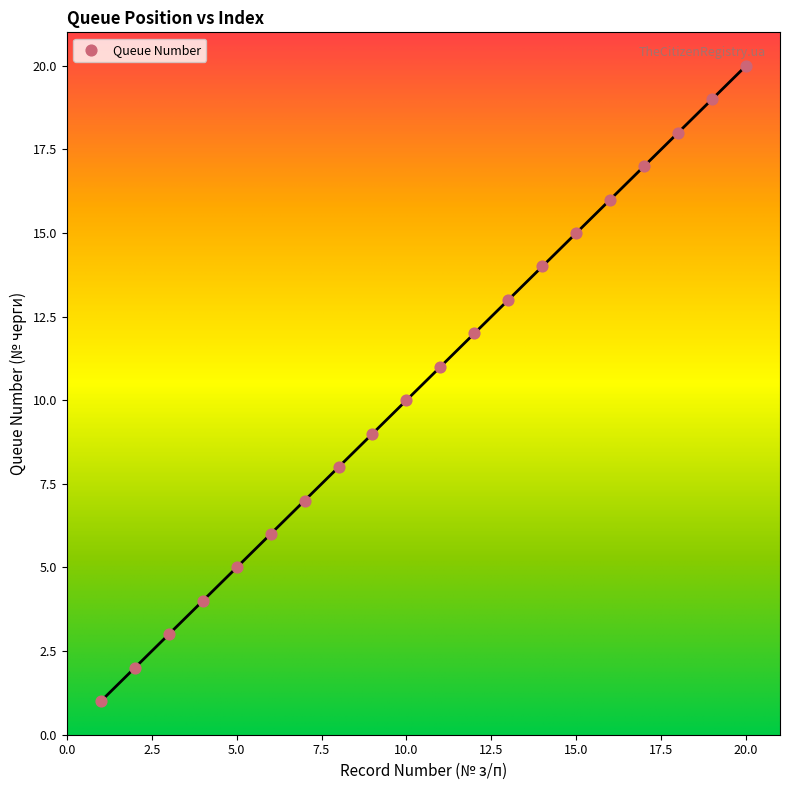

What is the range of X values (max minus min)?

19